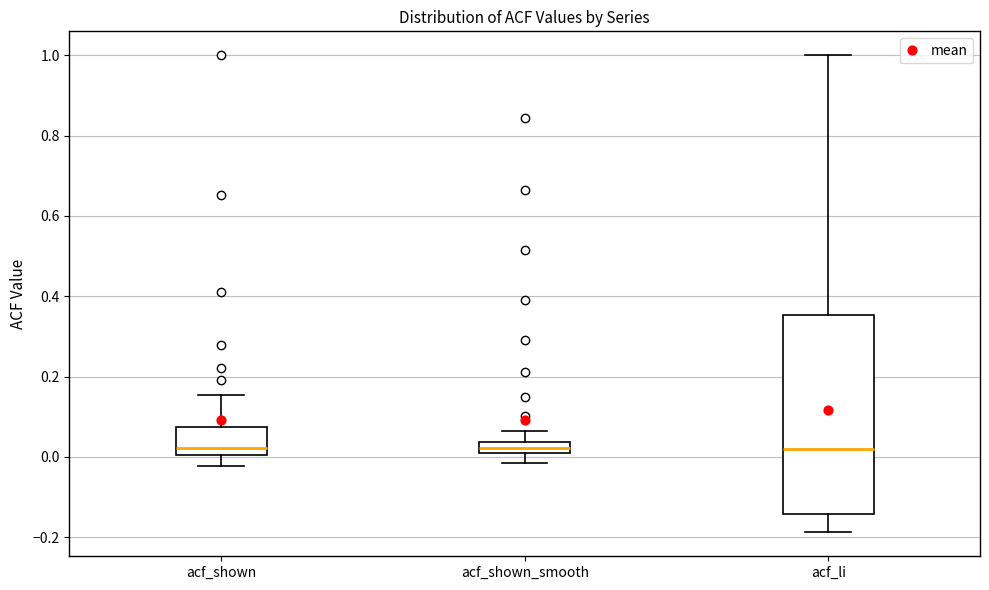

Where is the lower edge of the box for acf_shown_smooth on the y-axis? The values are not printed on the chart, so give them approximately, as read against the axis.

0.00